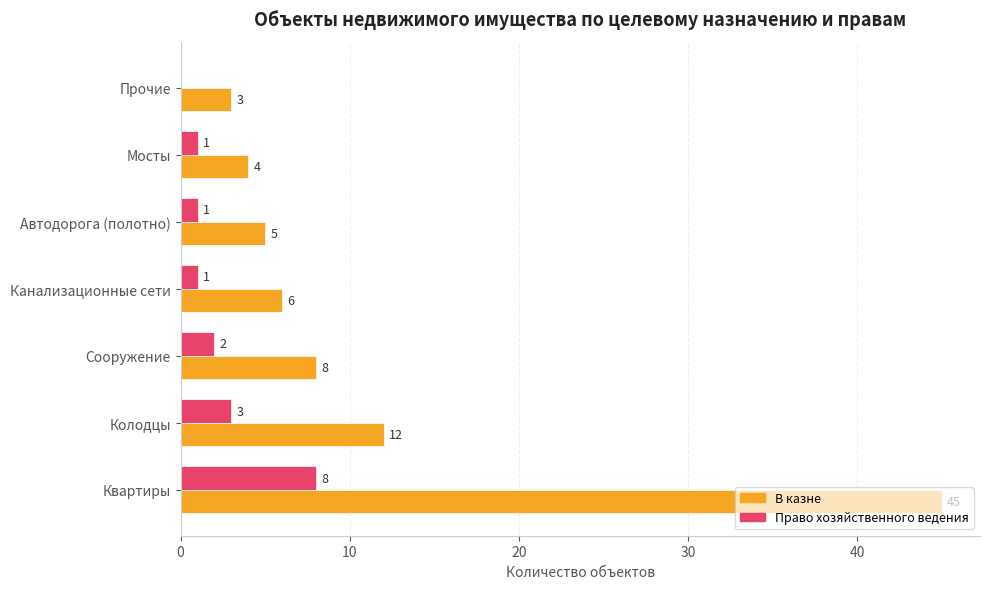

How many data points does each series have?

7